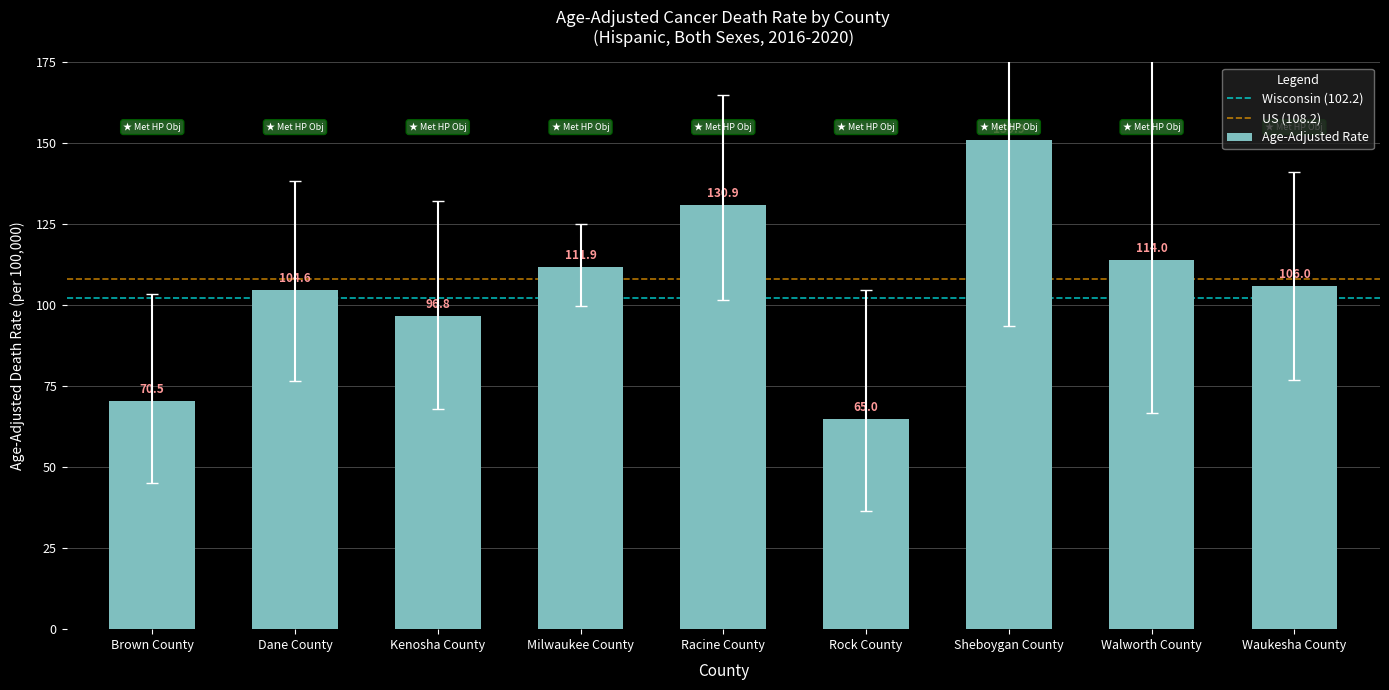

How many bars are there in total?

9